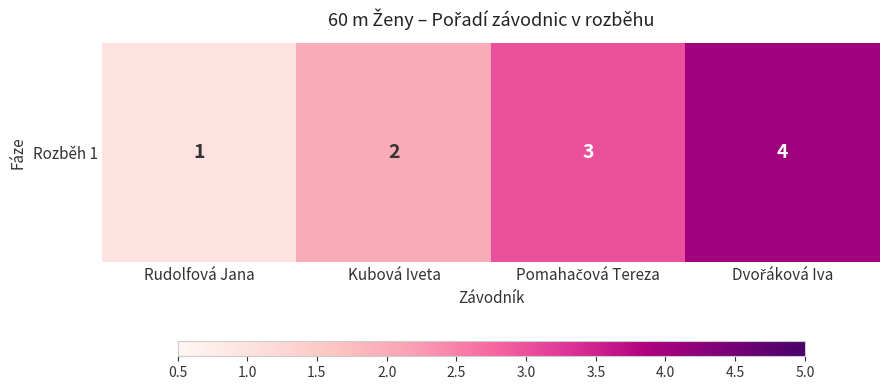

Which label corresponds to the largest value in the chart?

Dvořáková Iva